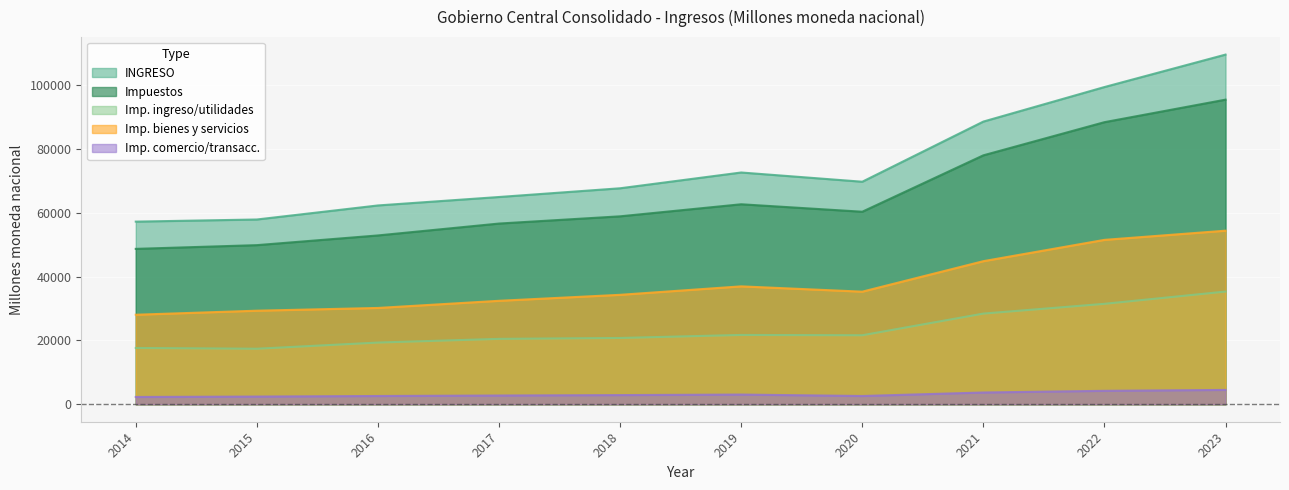

Reading left to right, extract all data points from this chart.

INGRESO: 57218.0	57884.1	62285.5	64931.6	67664.9	72609.3	69717.1	88561.9	99379.6	109547.2
Impuestos: 48682.3	49849.4	52888.7	56613.7	58876.4	62655.1	60317.0	77988.7	88374.3	95430.9
Imp. ingreso/utilidades: 17632.7	17391.7	19327.6	20483.0	20764.5	21712.7	21617.3	28404.6	31462.9	35304.2
Imp. bienes y servicios: 28044.5	29310.4	30171.1	32411.3	34285.7	36936.8	35273.2	44826.9	51501.0	54376.4
Imp. comercio/transacc.: 2281.3	2406.9	2585.4	2737.3	2870.3	3035.1	2585.3	3681.7	4204.8	4486.7